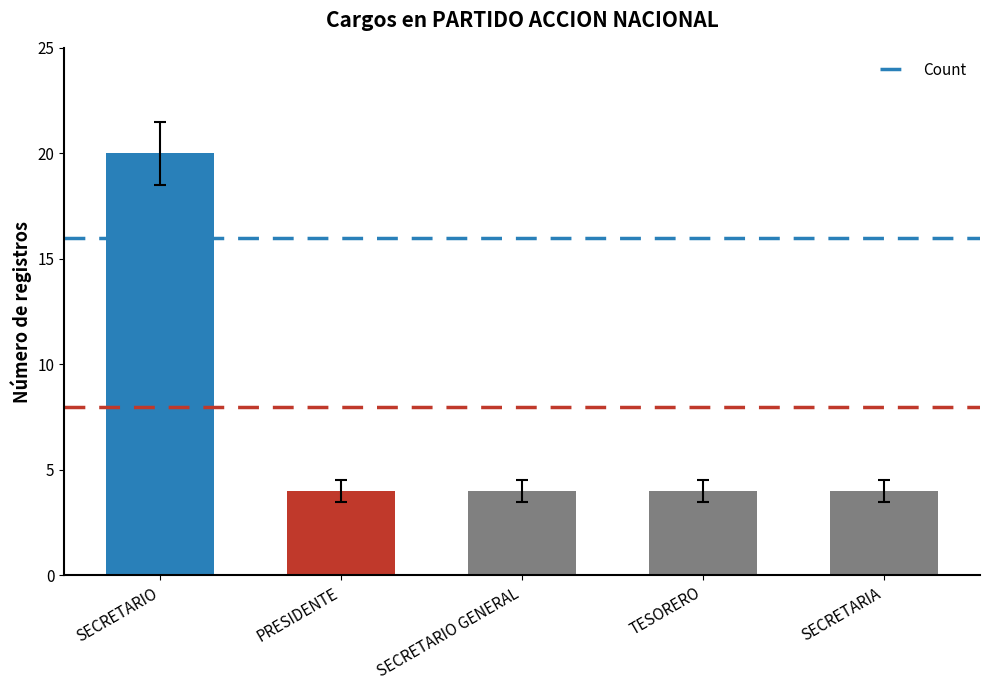

Does the chart contain stacked bars?

No